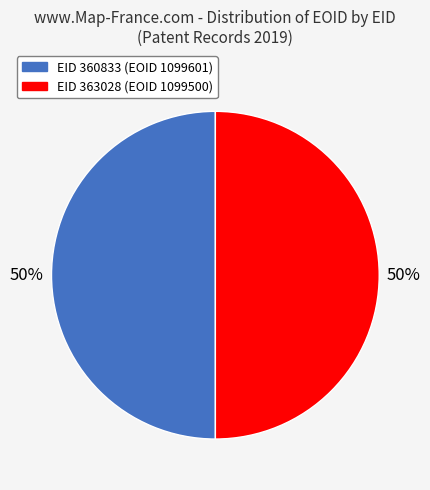

How many segments does this pie chart have?

2